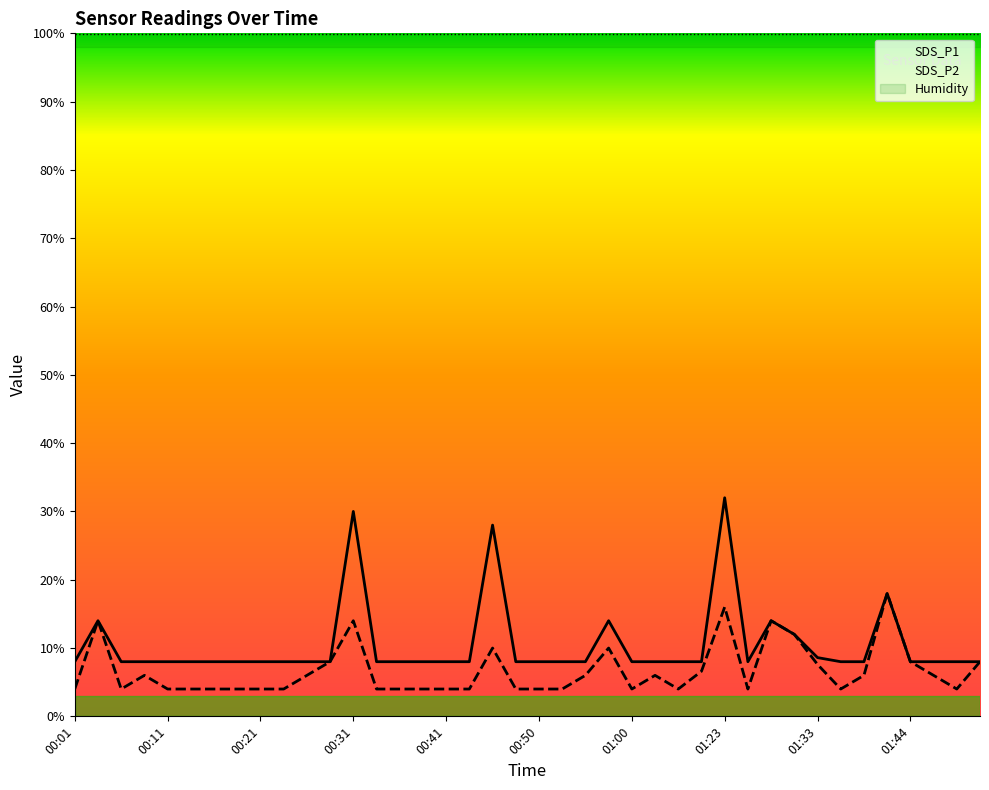

How many lines are shown in the chart?

2